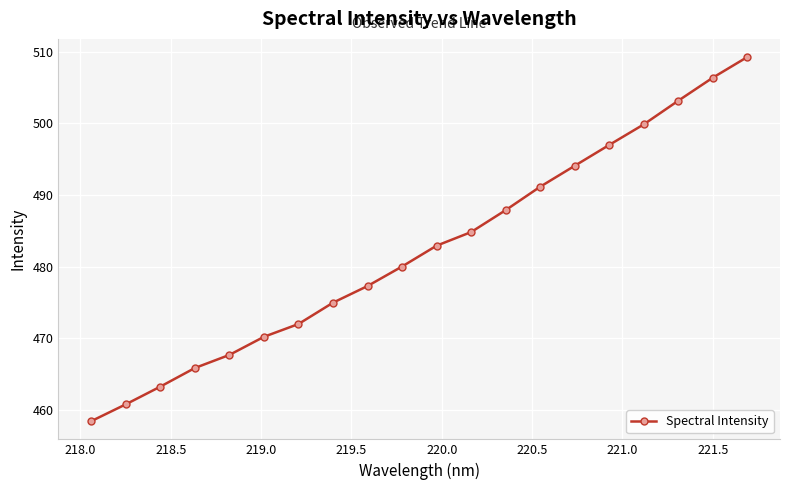

What is the value of the 13th point from the left?

487.9